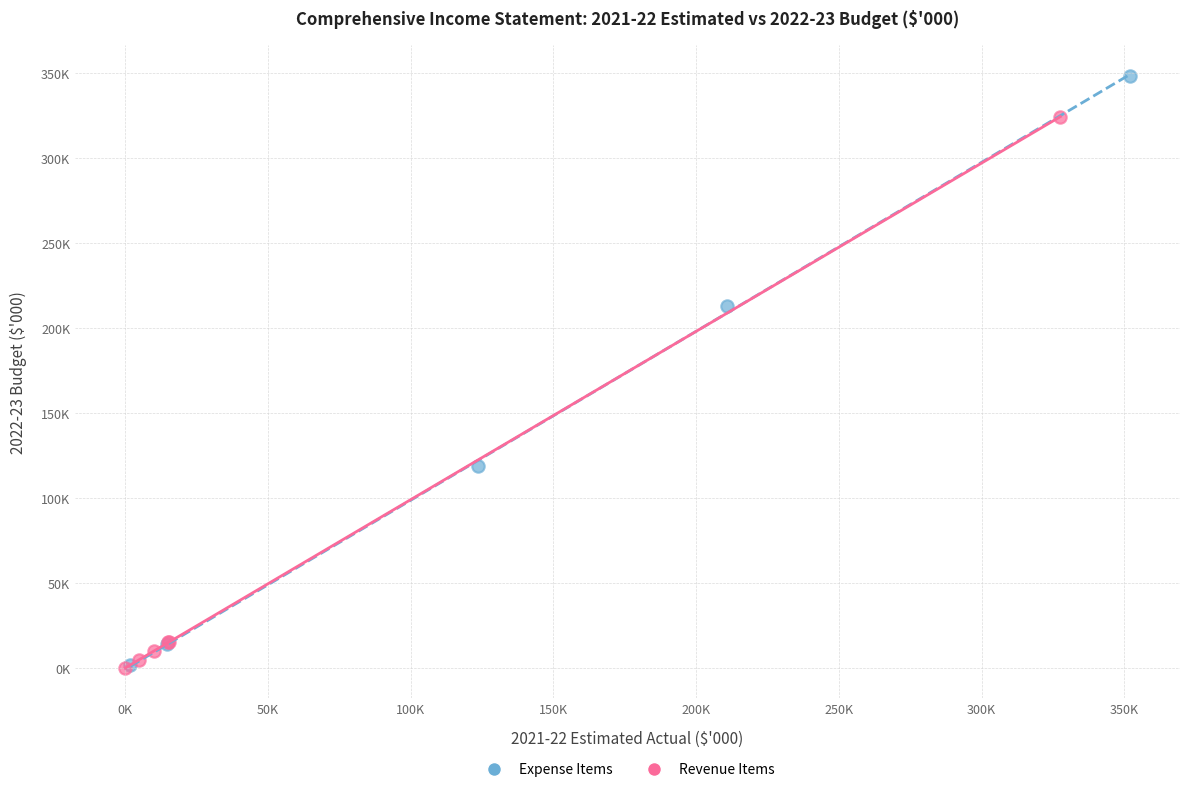

Which series has the widest spread of Y values?

Expense Items